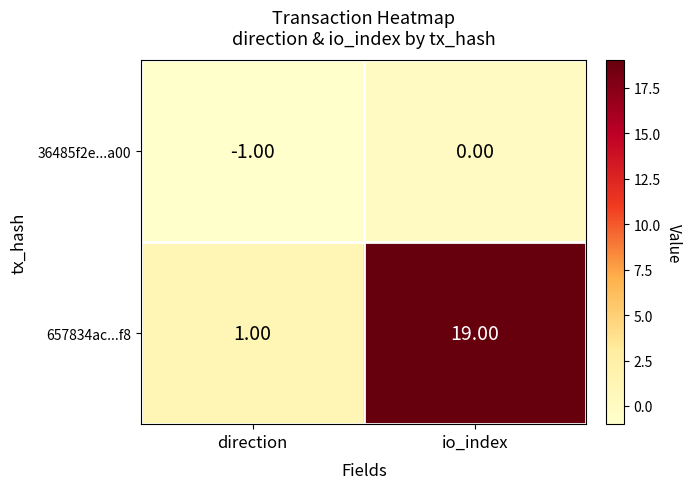

Rank the series at io_index from lowest to highest value.

36485f2e...a00, 657834ac...f8